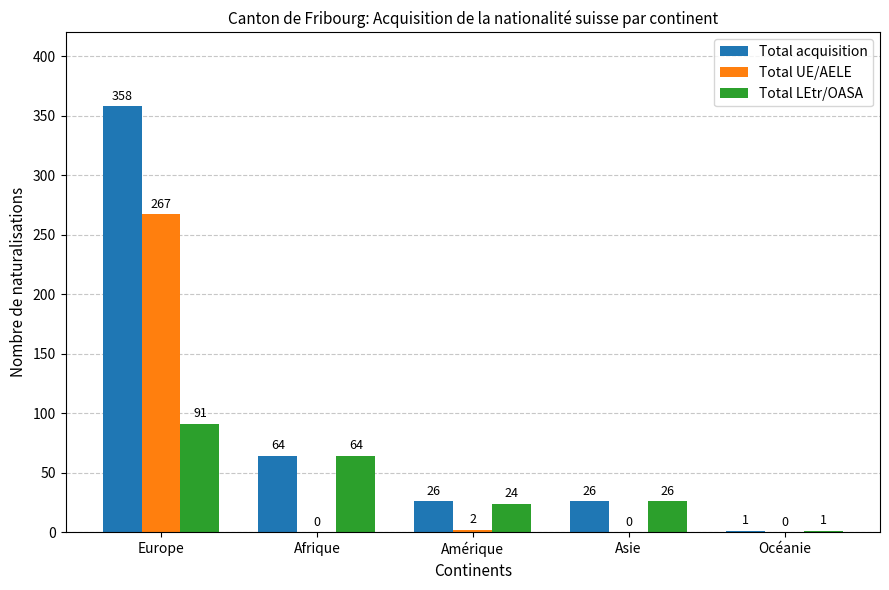

The value of Total LEtr/OASA at Asie is 26. True or false?

True